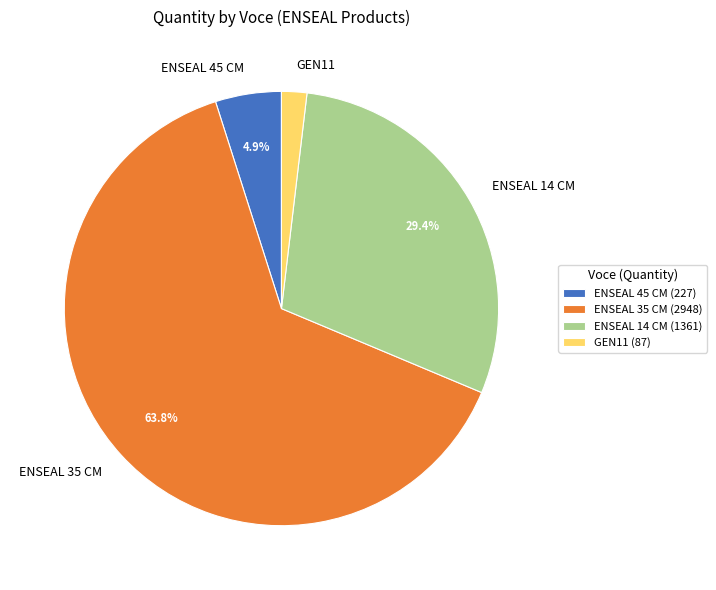

Which slice is the largest?

ENSEAL 35 CM